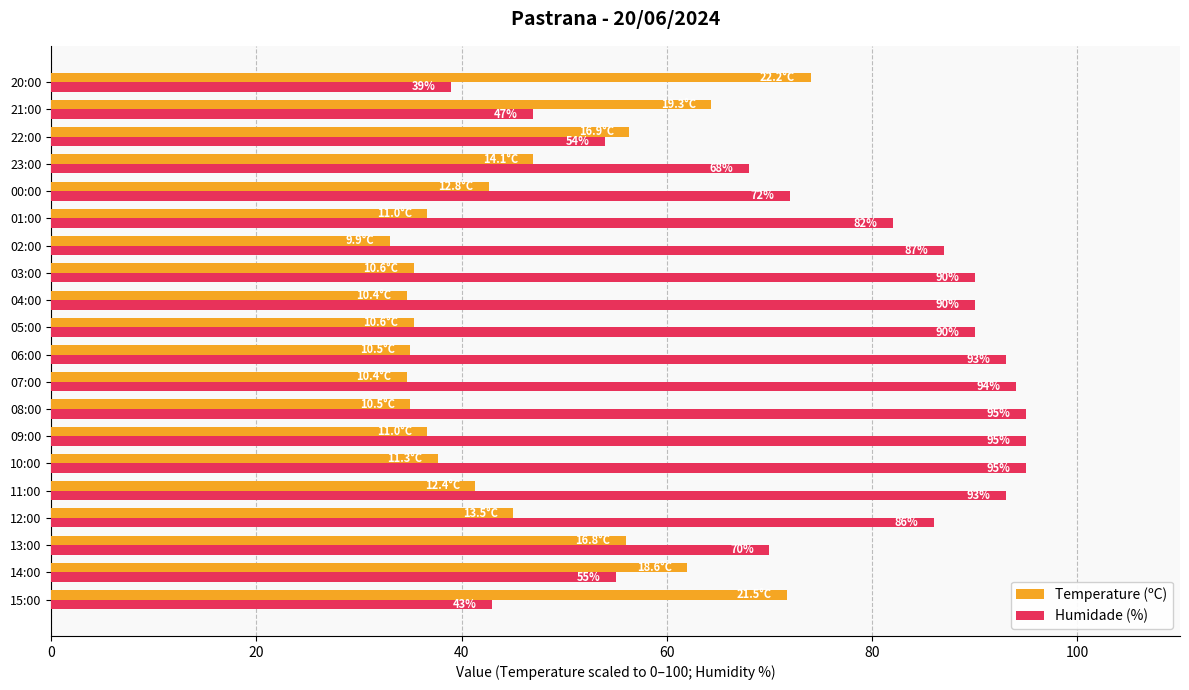

Where is Humidade (%) nearest to the value 67?

23:00